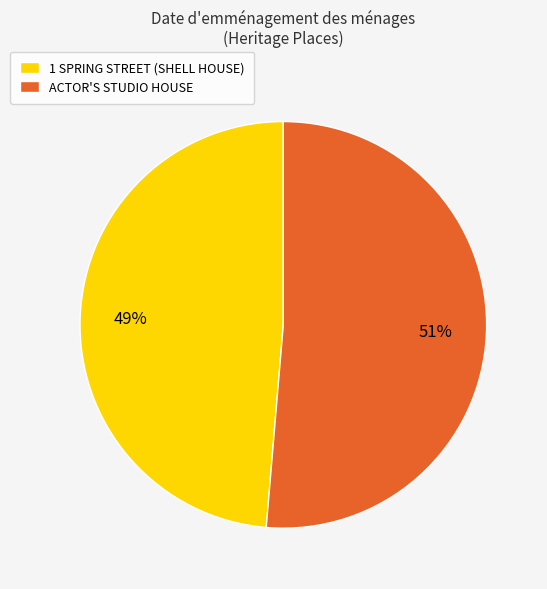

To the nearest percent, what is the combined percentage of 1 SPRING STREET (SHELL HOUSE) and ACTOR'S STUDIO HOUSE?

100%